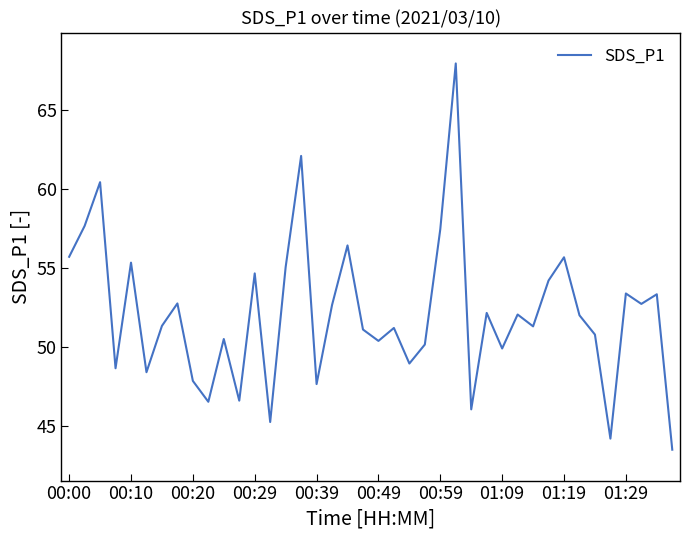

What is the difference between the maximum and minimum values?

24.4